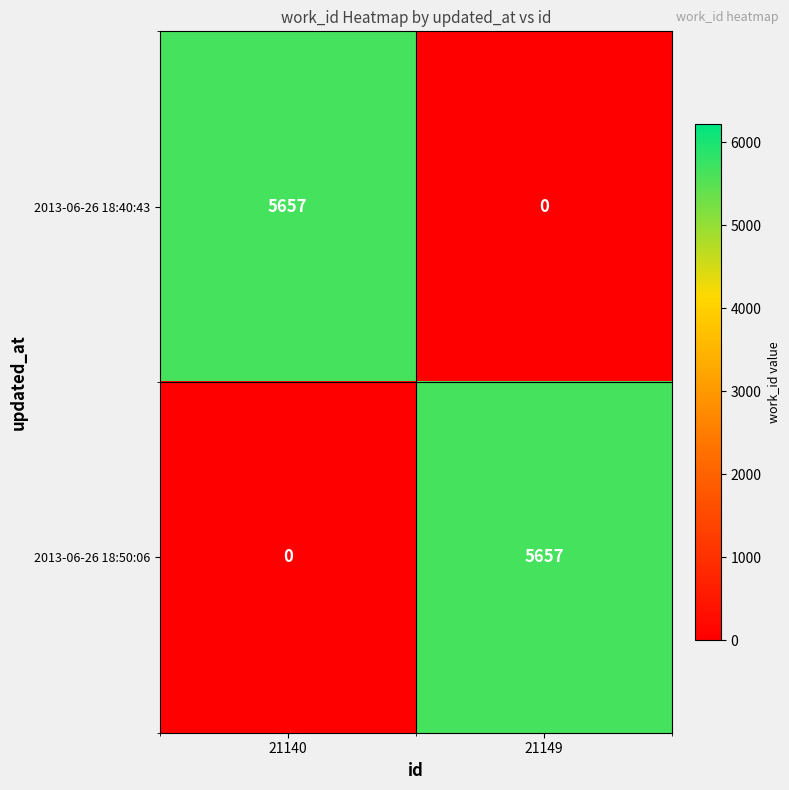

How many values in the 2013-06-26 18:50:06 series are below 5657?

1